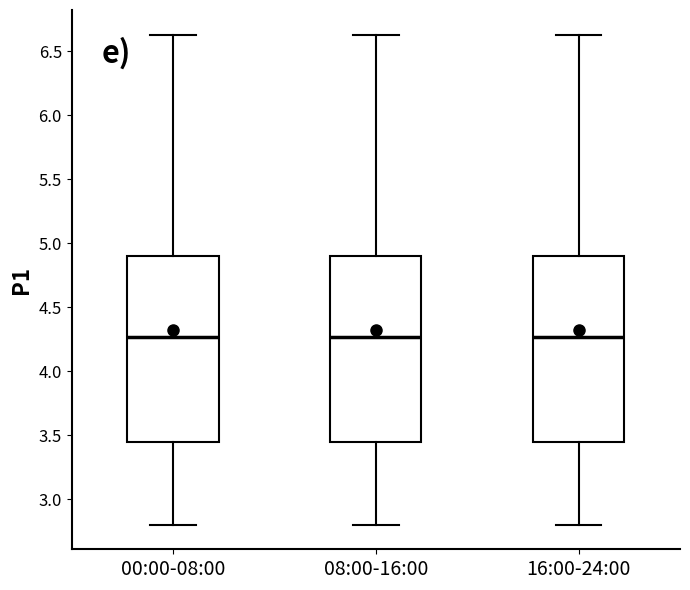

Where does the lower whisker of the box for 00:00-08:00 end on the y-axis? The values are not printed on the chart, so give them approximately, as read against the axis.

2.80